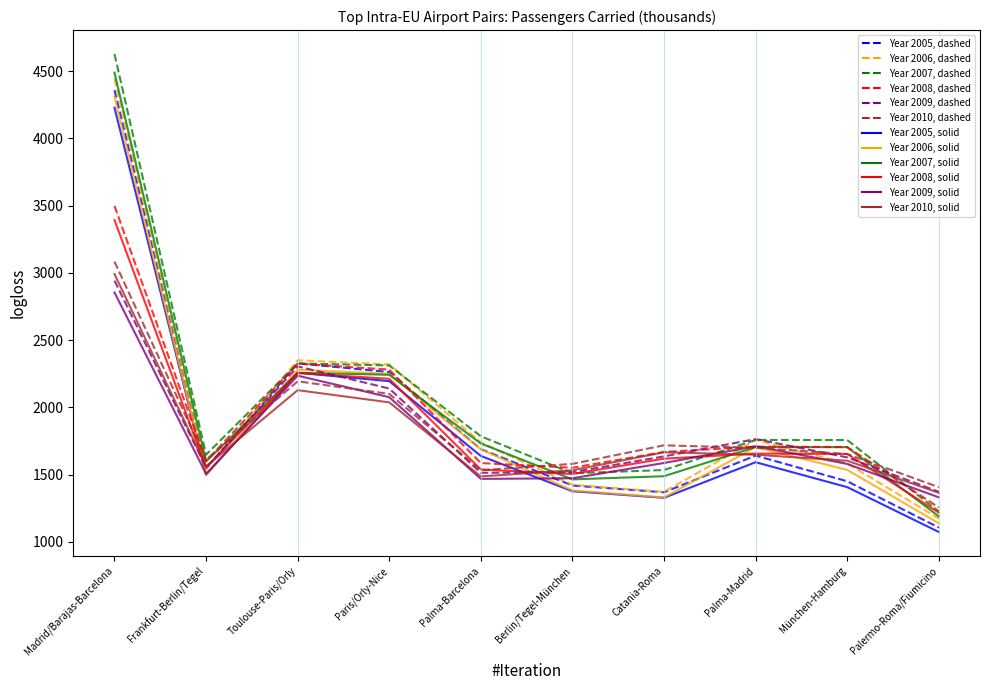

What is the spread (max minus min) of values at Palma-Madrid?

172.0